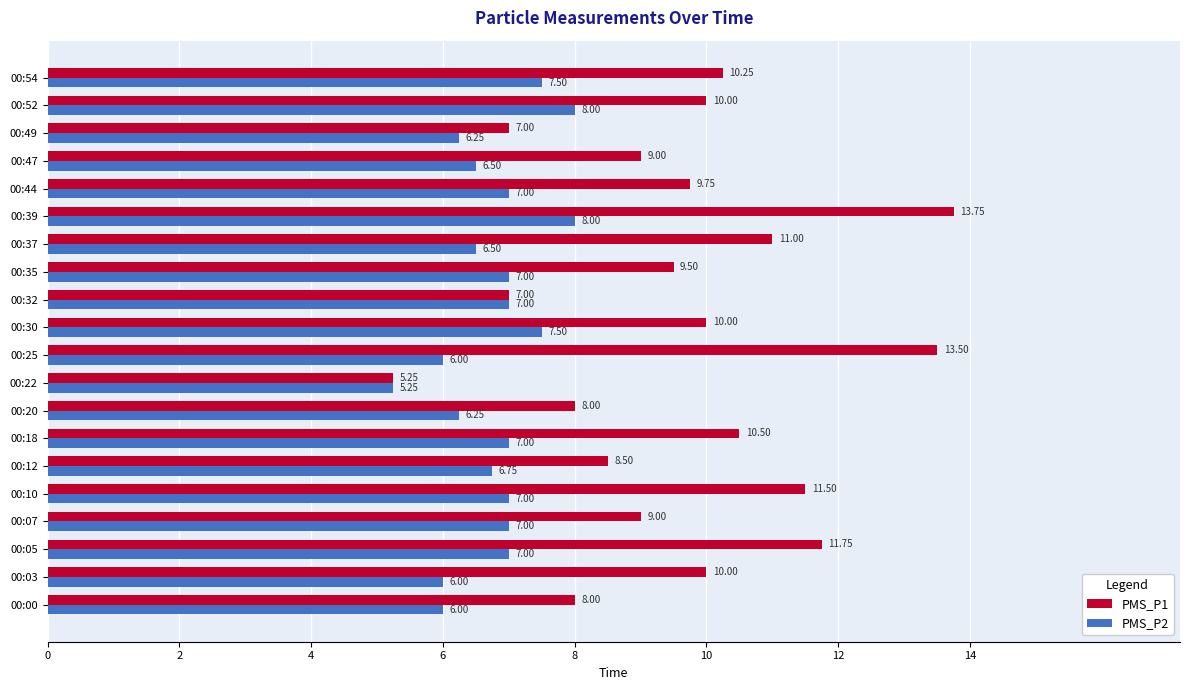

At 00:10, list the series in order from largest to smallest.

PMS_P1, PMS_P2